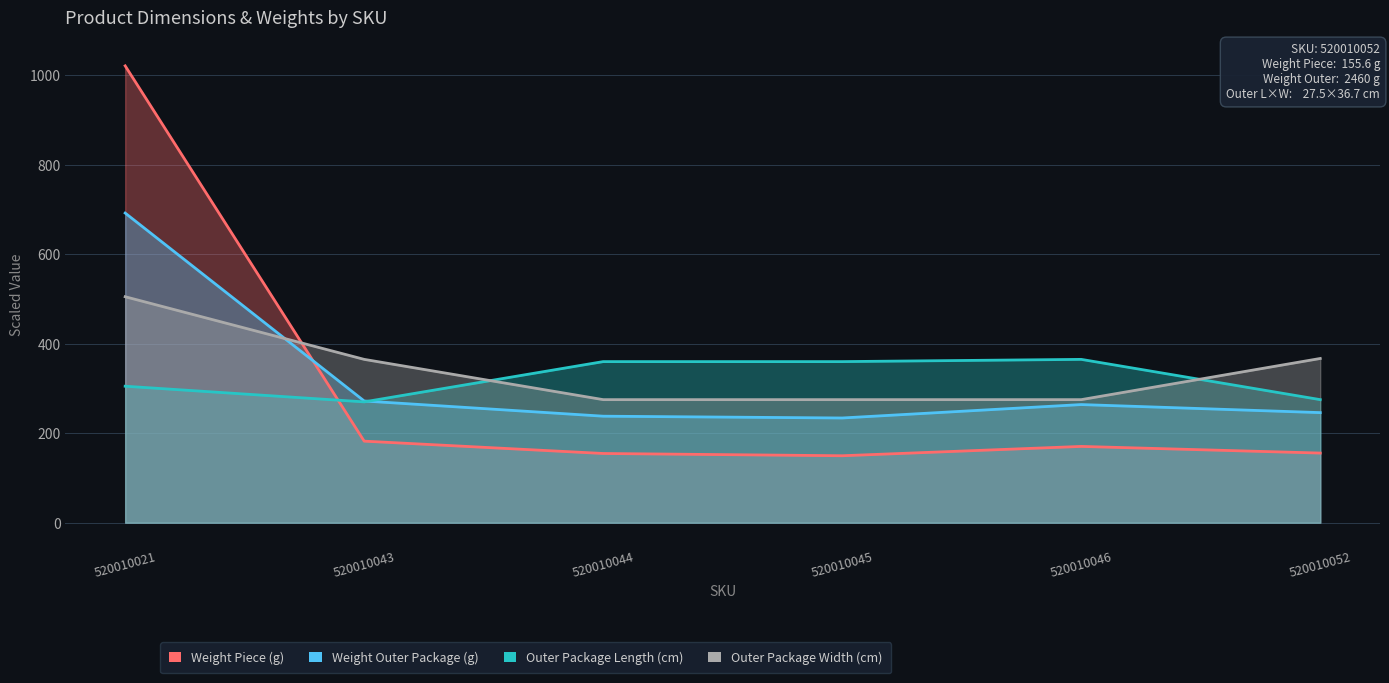

Is it true that Outer Package Length (cm) equals 100.8 at 520010052?

False